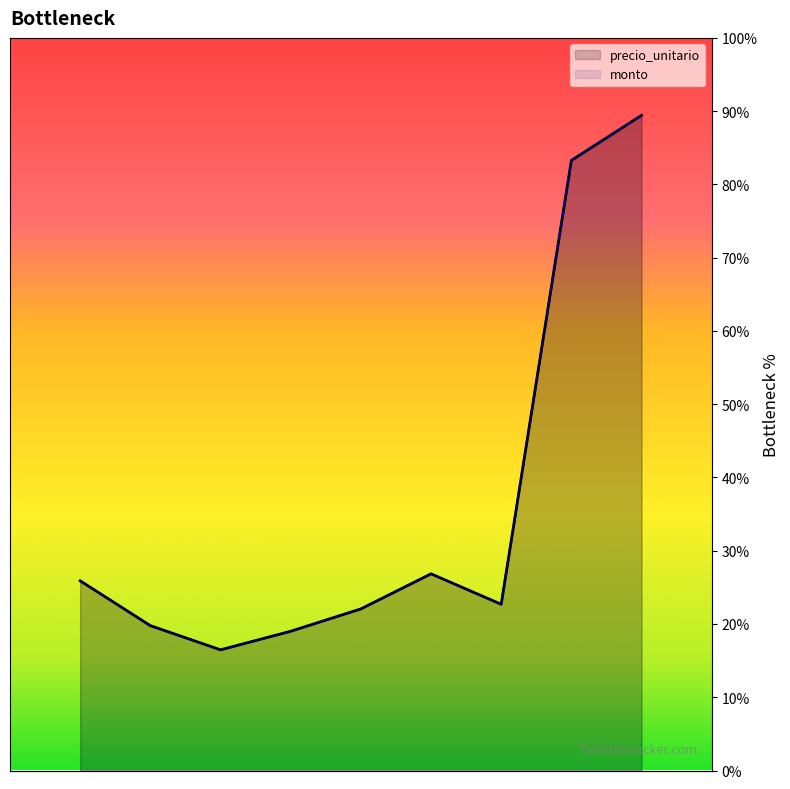

At which category does precio_unitario reach its first local valley?

3